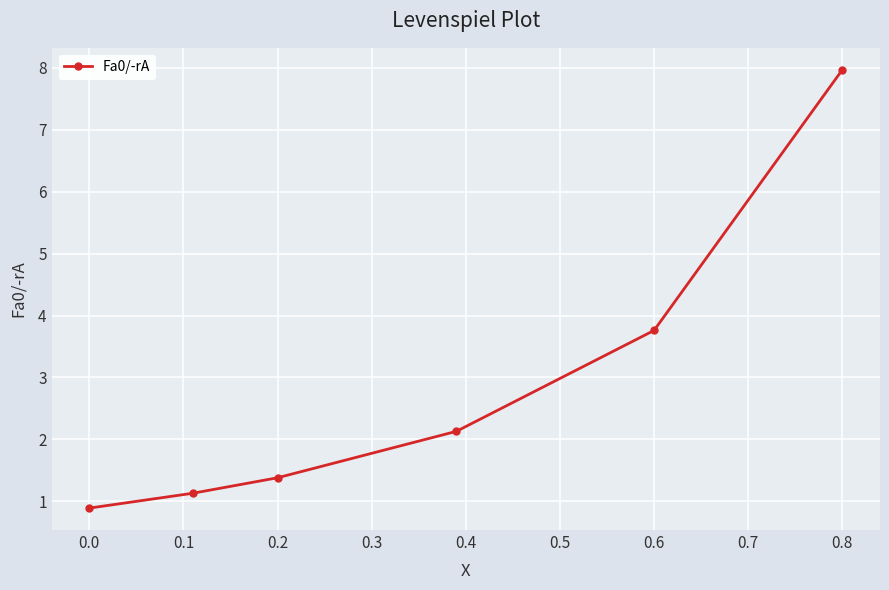

What is the difference between the maximum and minimum values?

7.1